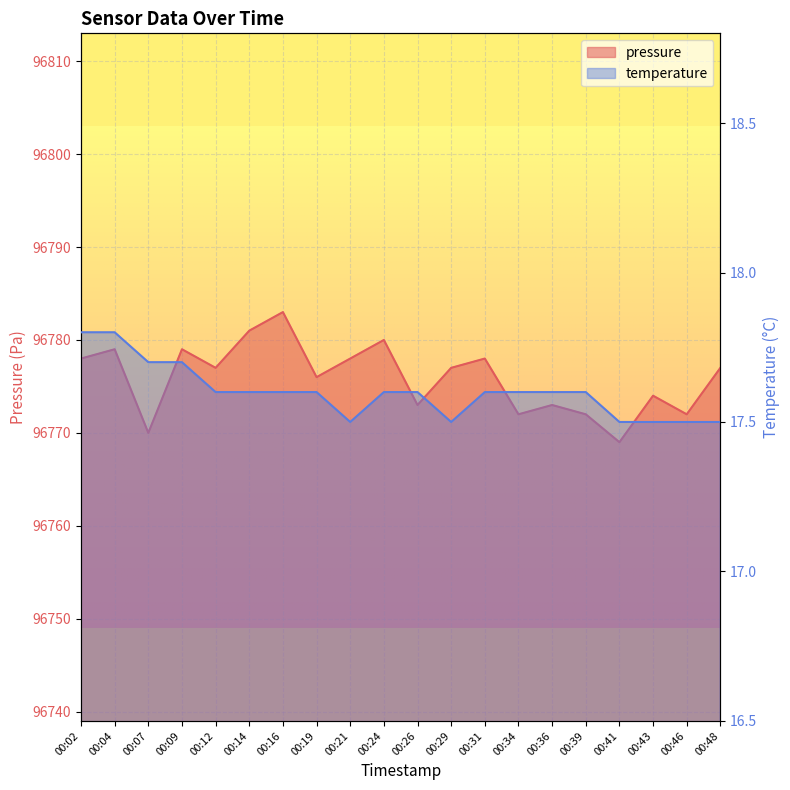

Count the number of data series in this chart.

2